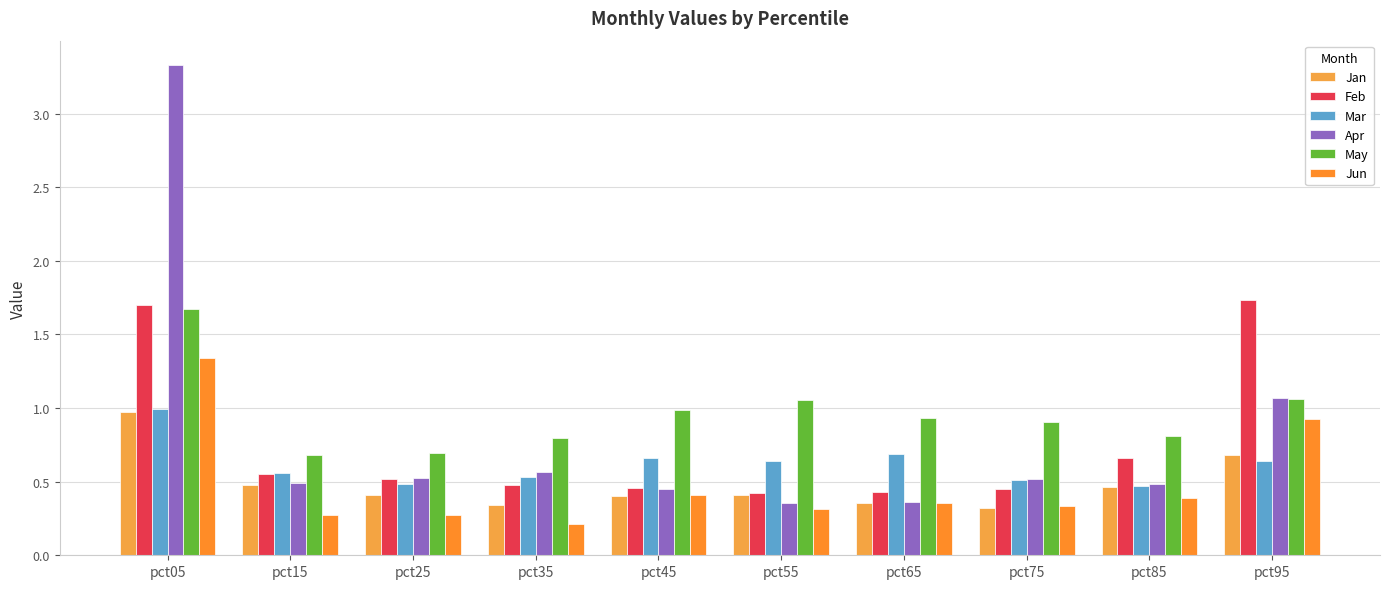

How many bars are there in total?

60